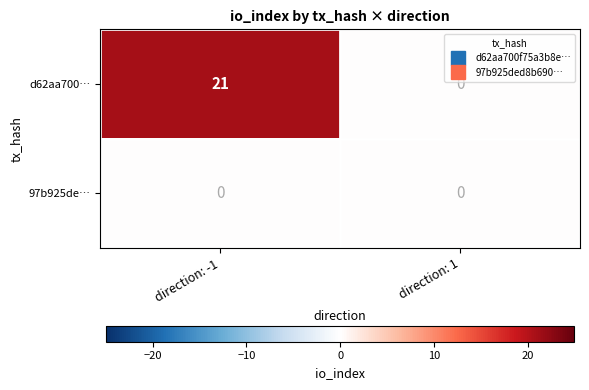

Is it true that d62aa700… equals 36 at direction: -1?

False